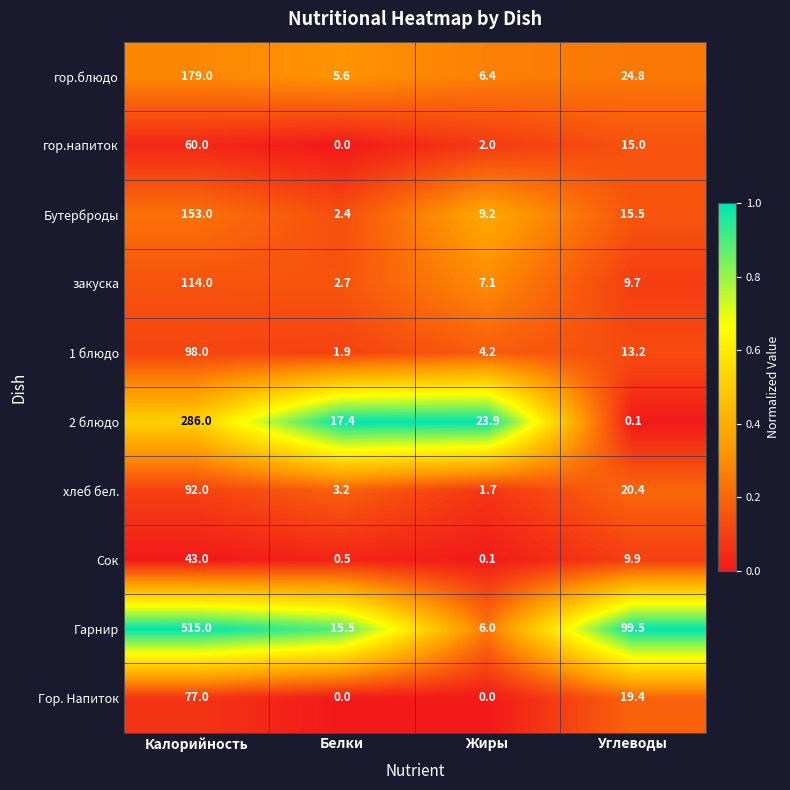

What is the highest value of the Гарнир series?

515.0